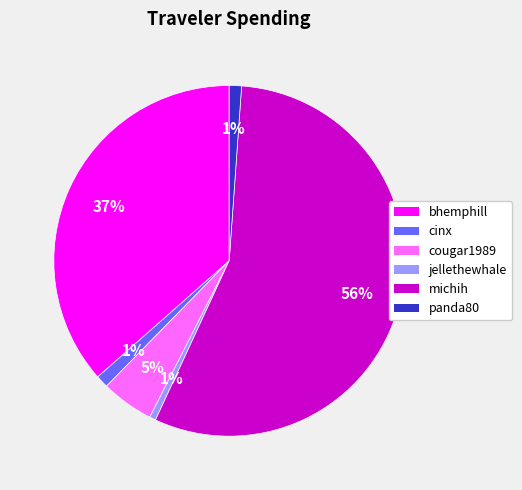

To the nearest percent, what portion does bhemphill represent?

37%